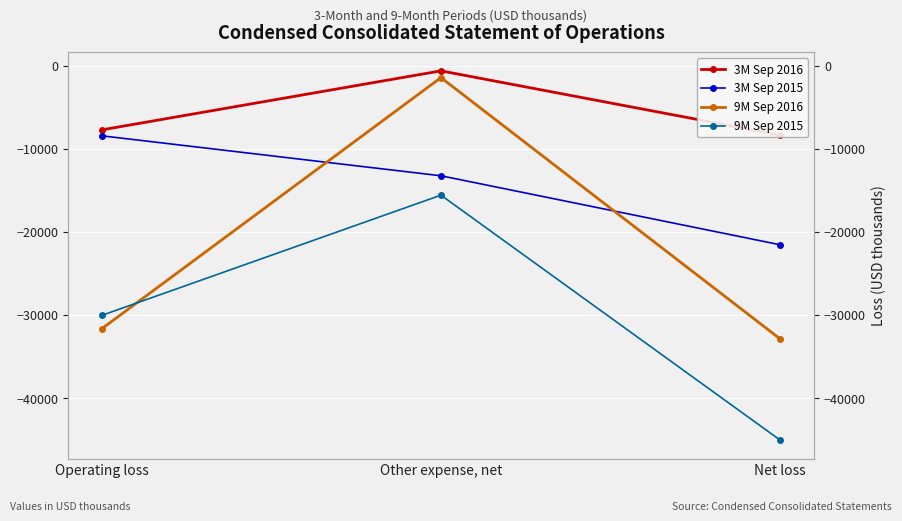

What is the difference between the maximum and minimum values in the 3M Sep 2016 series?

7733